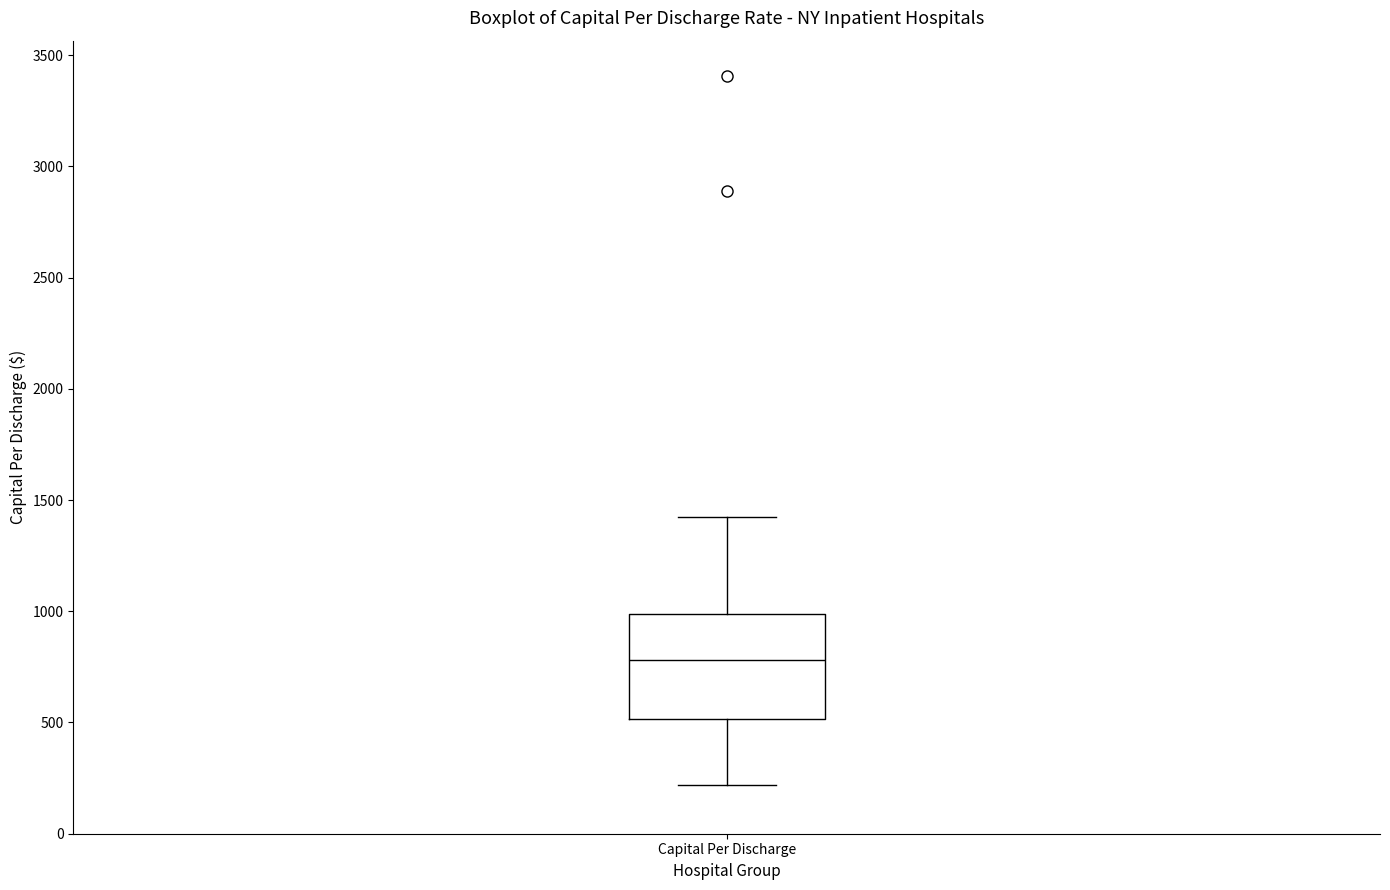

Read this box plot against the y-axis: the position of the median line, the range covered by the box, and the ends of both whiskers. The values are not printed on the chart, so give them approximately, as read against the axis.

median 800, box 500 to 1000, whiskers 200 to 1400